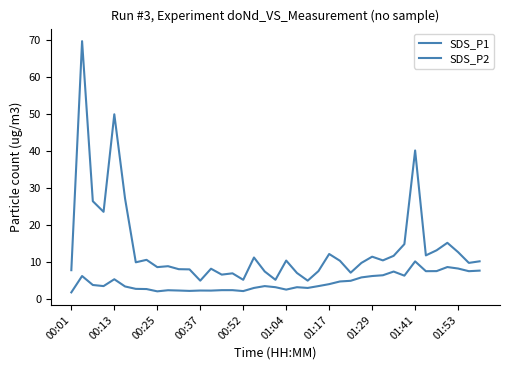

Is this an area chart (filled region under the line)?

No